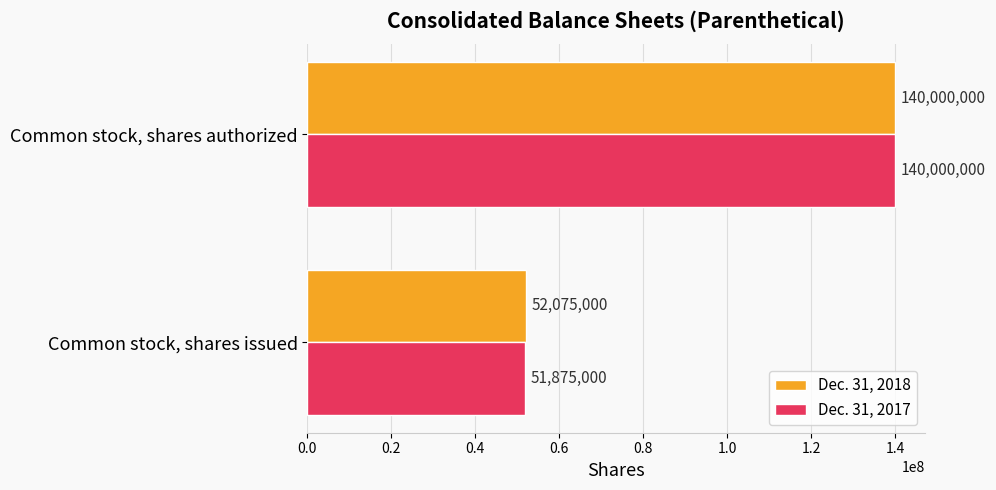

What is the spread (max minus min) of values at Common stock, shares issued?

200000